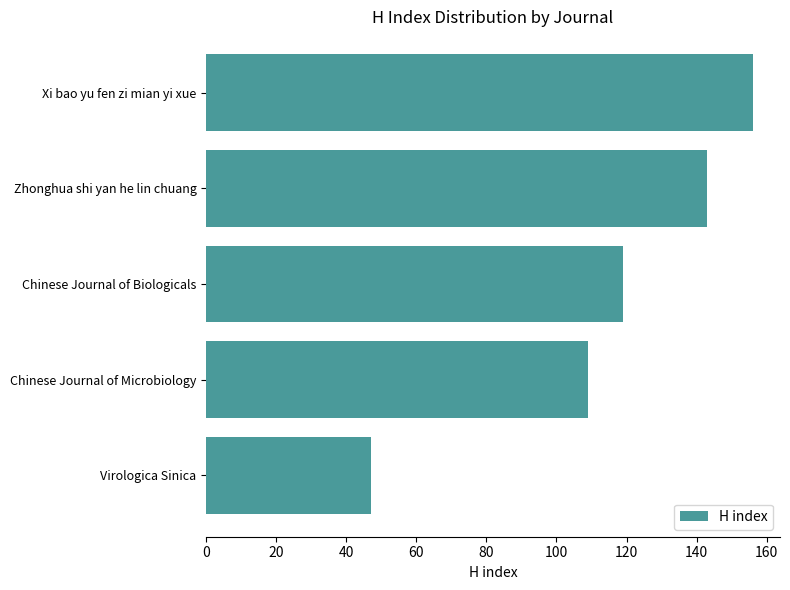

The chart shows a value of 155 at Chinese Journal of Biologicals. True or false?

False